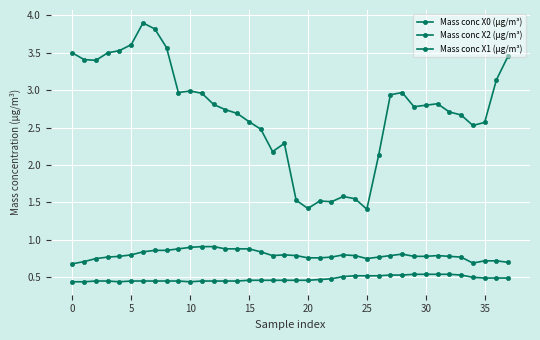

How many lines are shown in the chart?

3